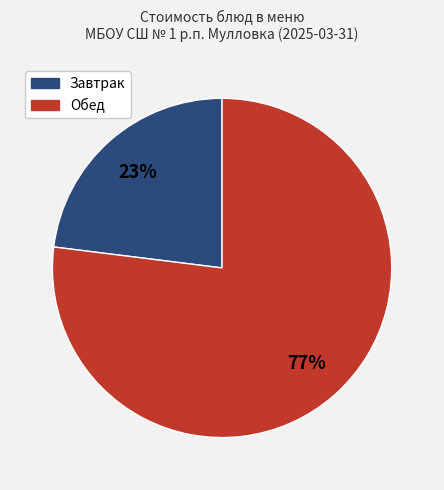

To the nearest percent, what is the average slice percentage?

50%